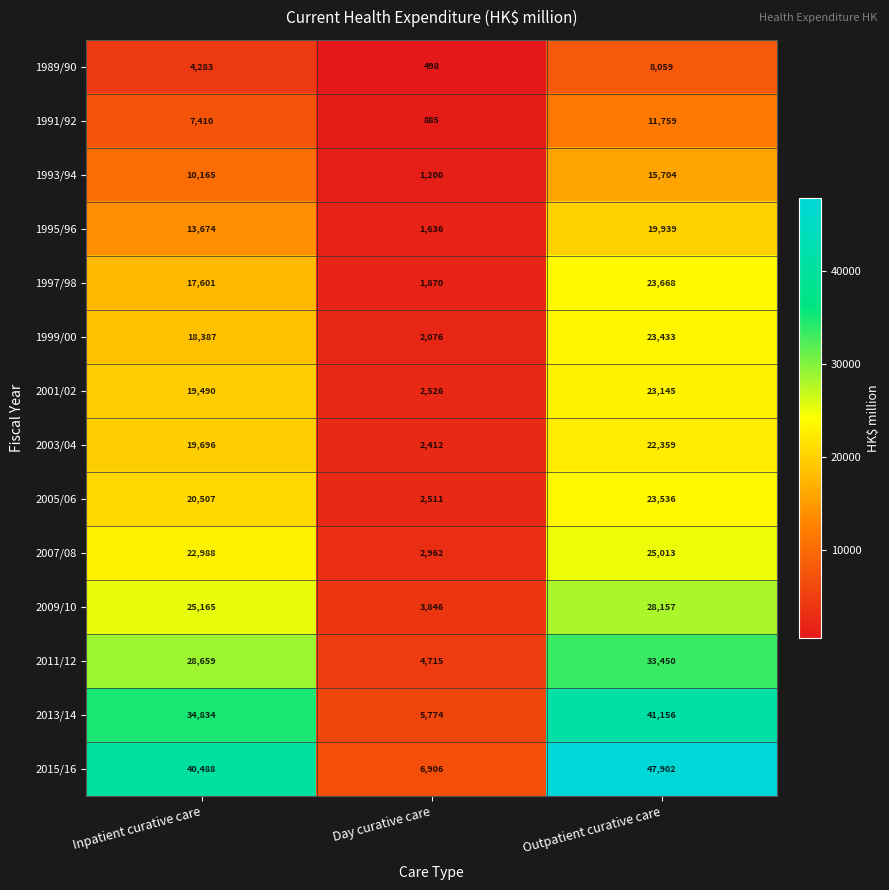

At which category is the sum across all series the highest?

Outpatient curative care